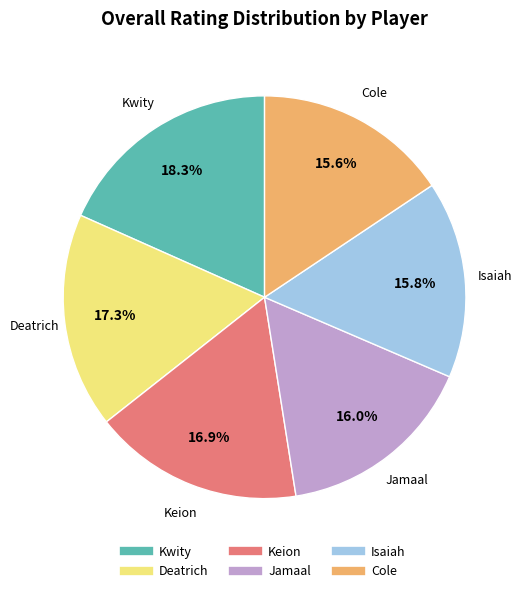

Is it true that Jamaal is 26% of the pie?

False